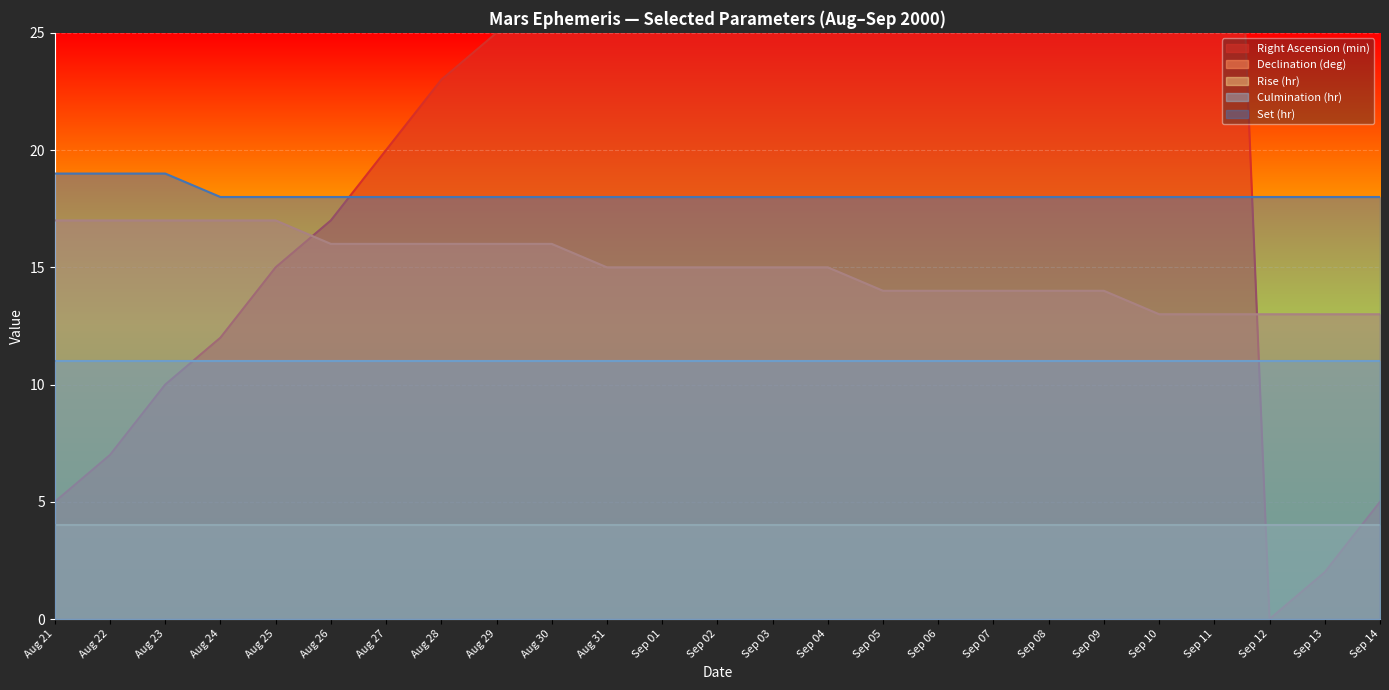

What is the value of the Right Ascension (min) point at the 20th from the left?

53